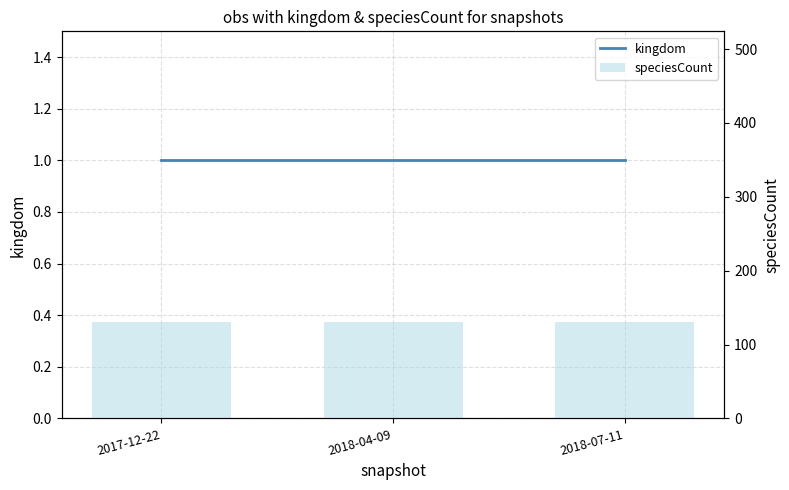

Reading left to right, list all the values displayed in this chart.

kingdom: 1	1	1
speciesCount: 131	131	131